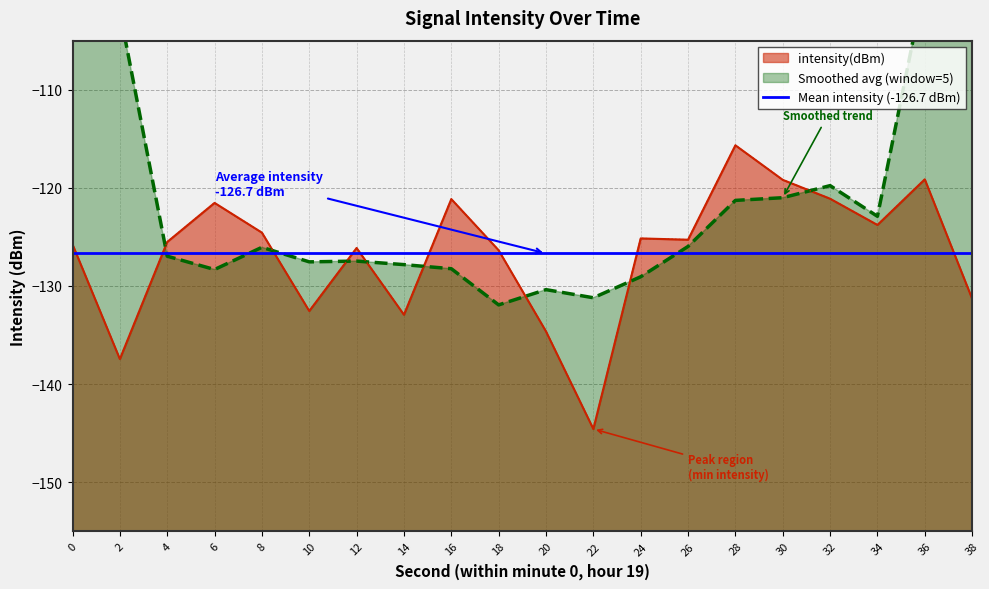

What is the smallest value displayed?

-144.6